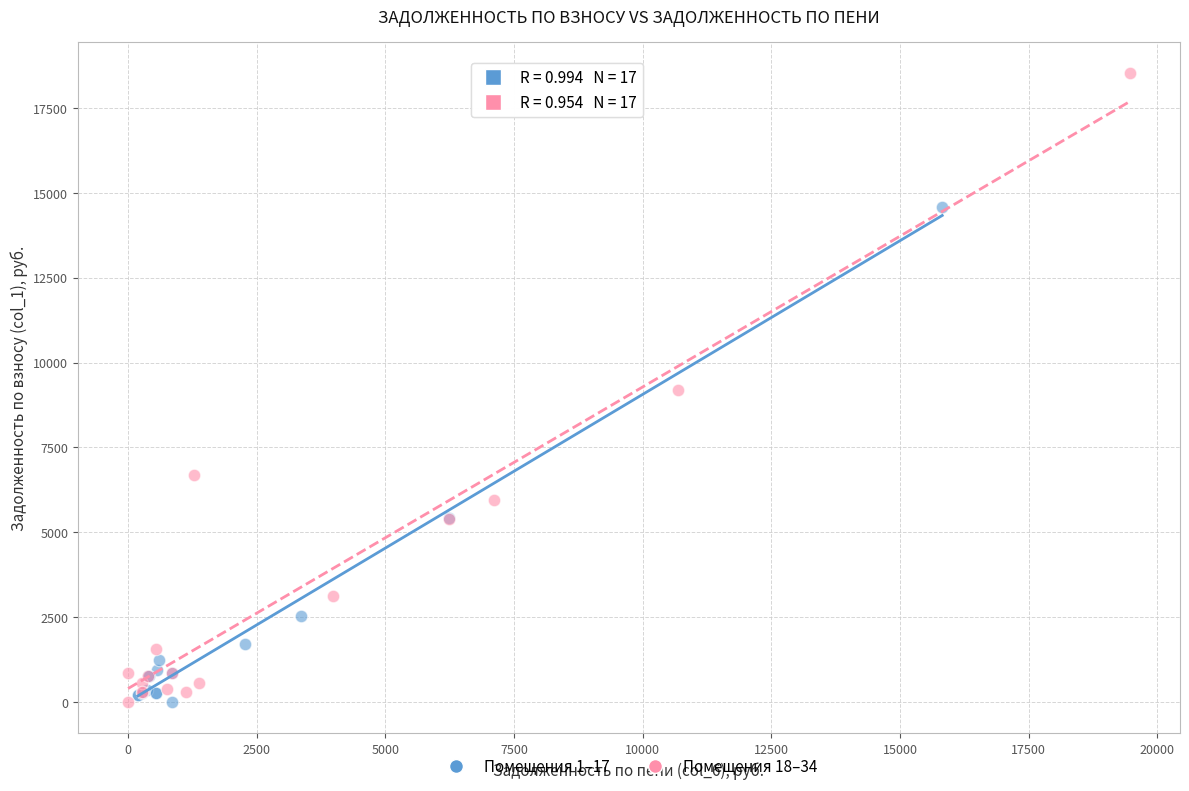

Which series contains the highest Y value?

Помещения 18–34